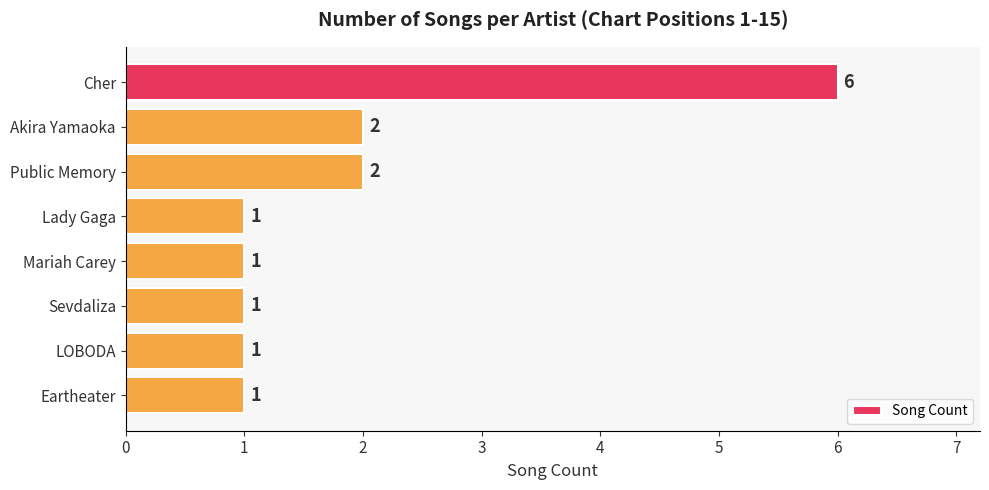

What is the greatest value displayed?

6